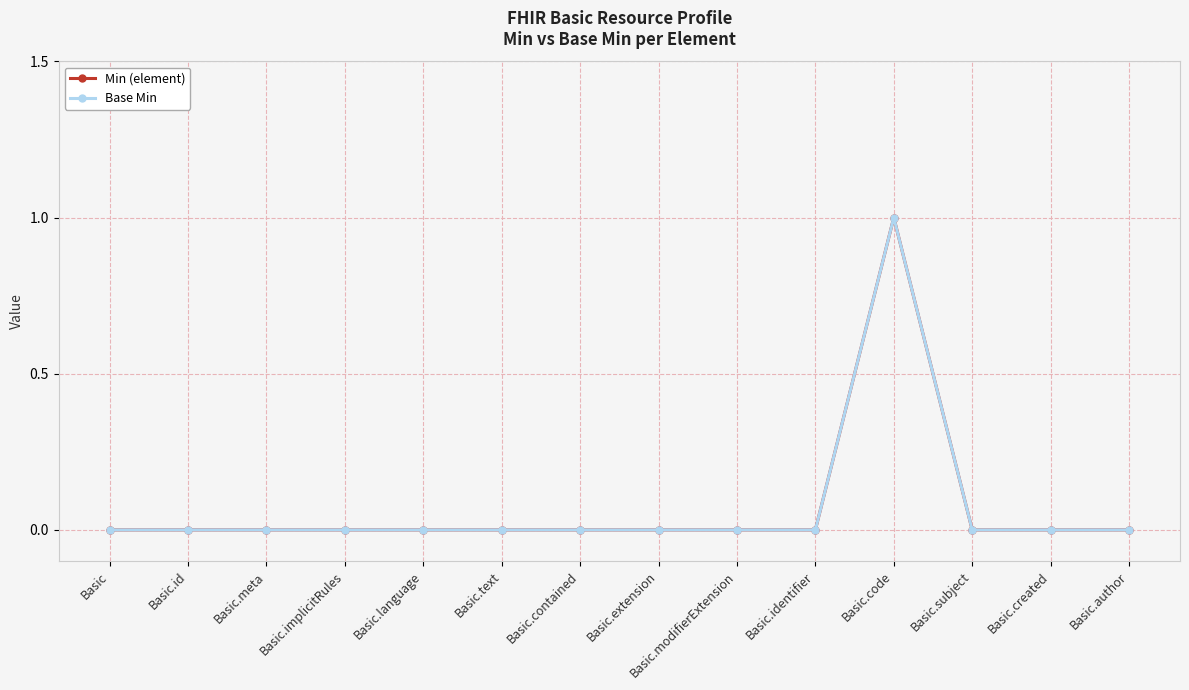

True or false: Min (element) and Base Min cross at least once.

False